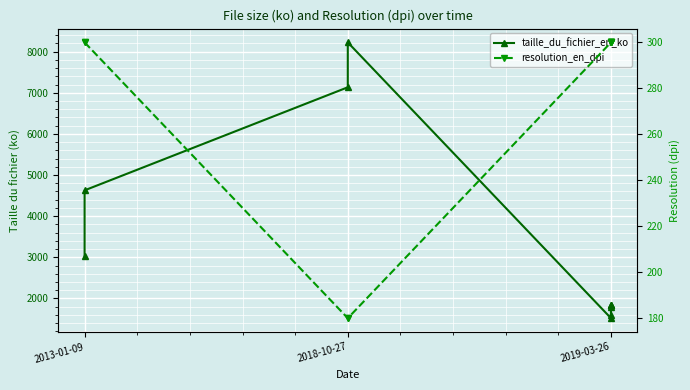

Reading right to left, extract all data points from this chart.

taille_du_fichier_en_ko: 1849	1845	1837	1800	1608	1520	8224	7133	4628	3022
resolution_en_dpi: 300	300	300	300	300	300	180	180	300	300